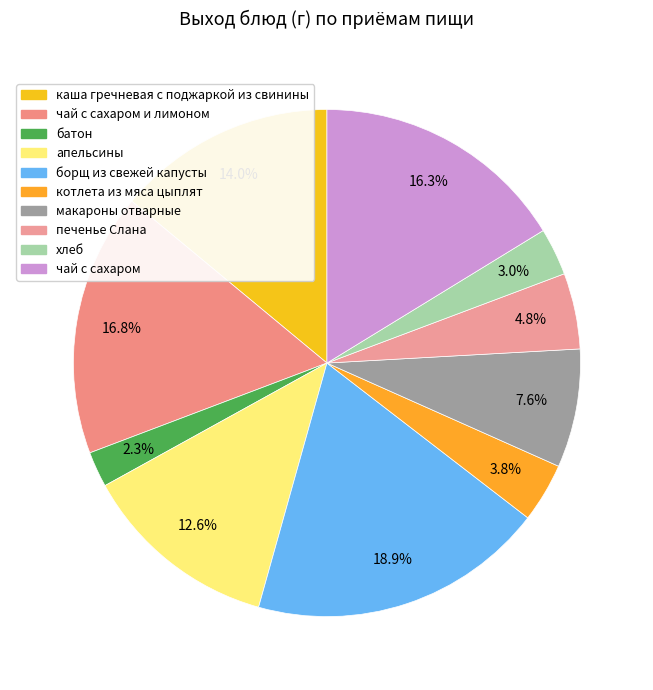

Combined, what portion of the pie is апельсины and чай с сахаром?

28.9%